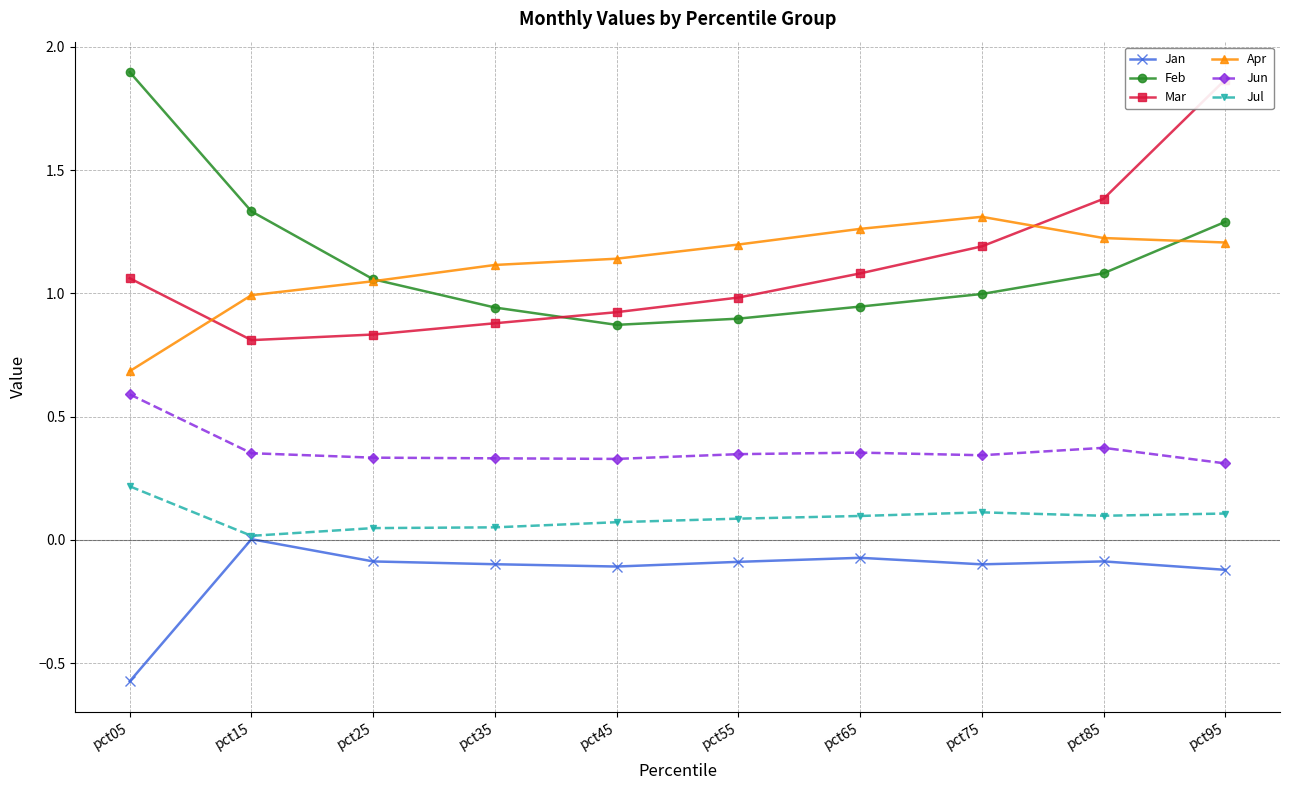

Rank the series by their maximum value, from highest to lowest.

Feb, Mar, Apr, Jun, Jul, Jan